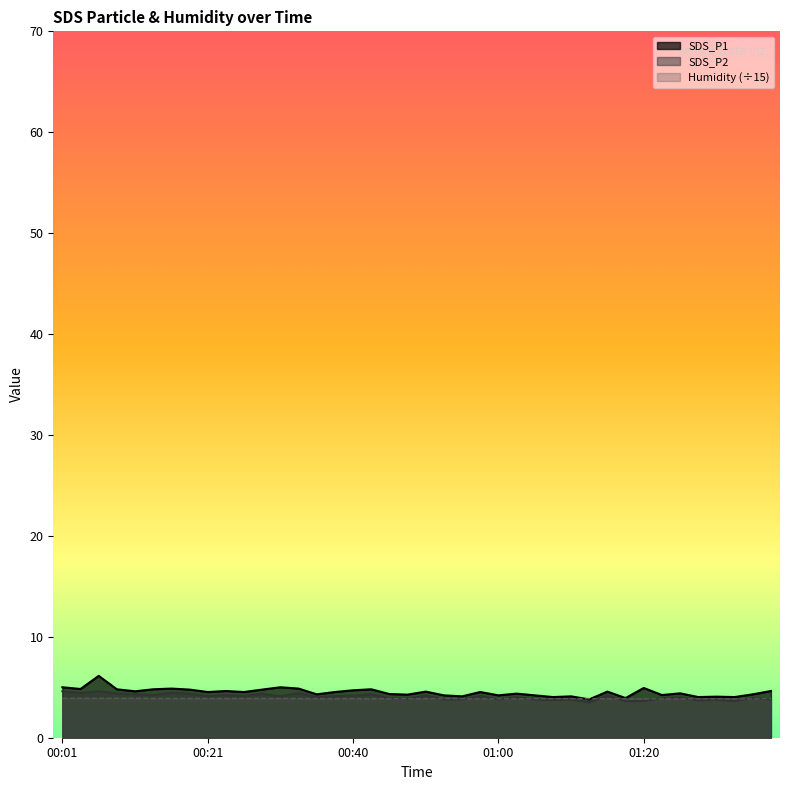

Where is the first local maximum for SDS_P2?

00:06